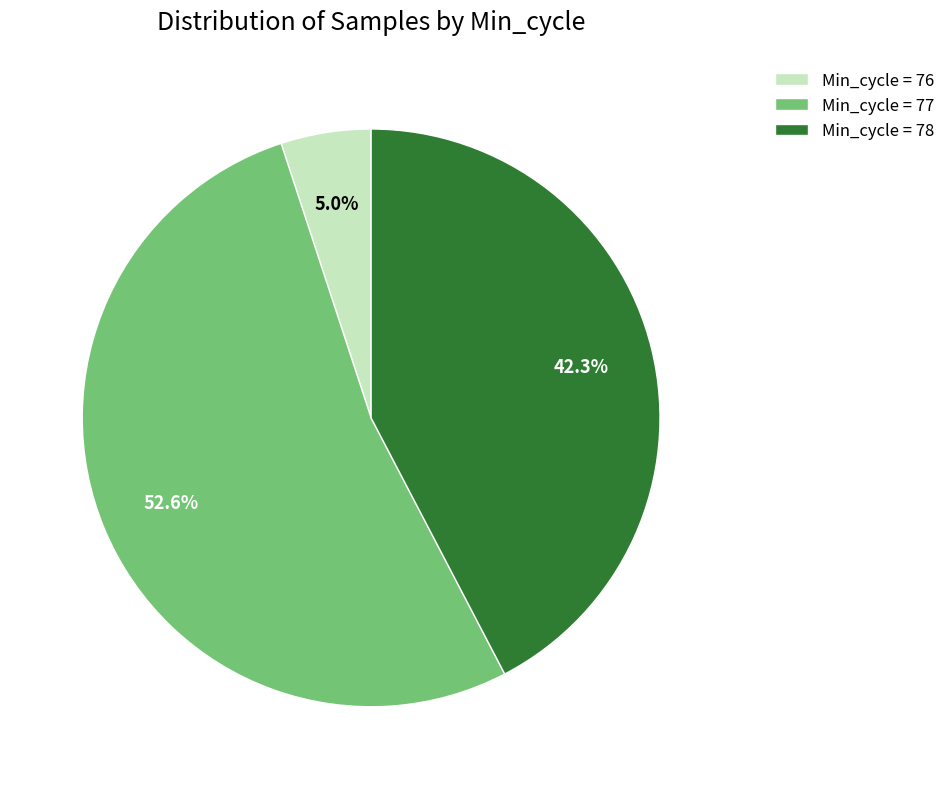

Which category has the smallest portion of the pie?

Min_cycle = 76